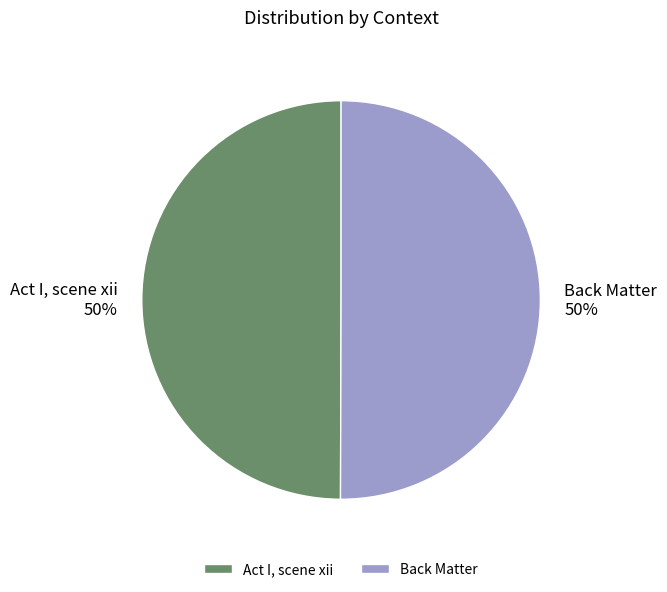

To the nearest percent, what percentage of the pie is Act I, scene xii?

50%